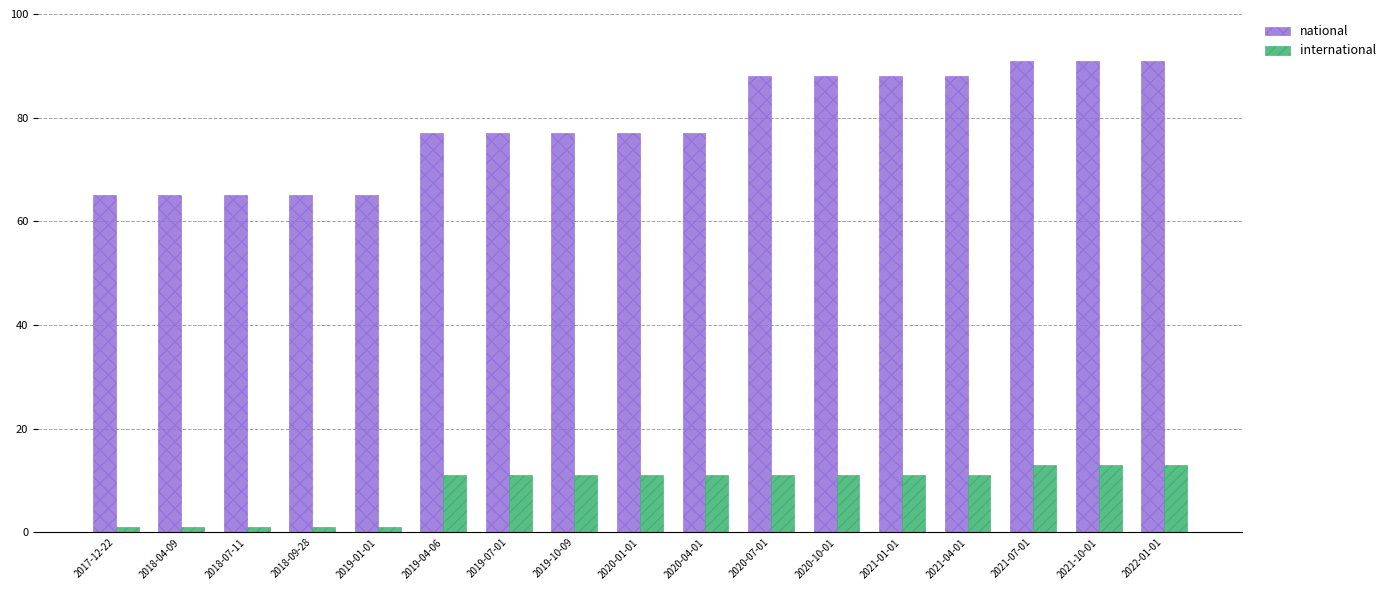

What is the sum of the international values at 2021-10-01 and 2018-07-11?

14